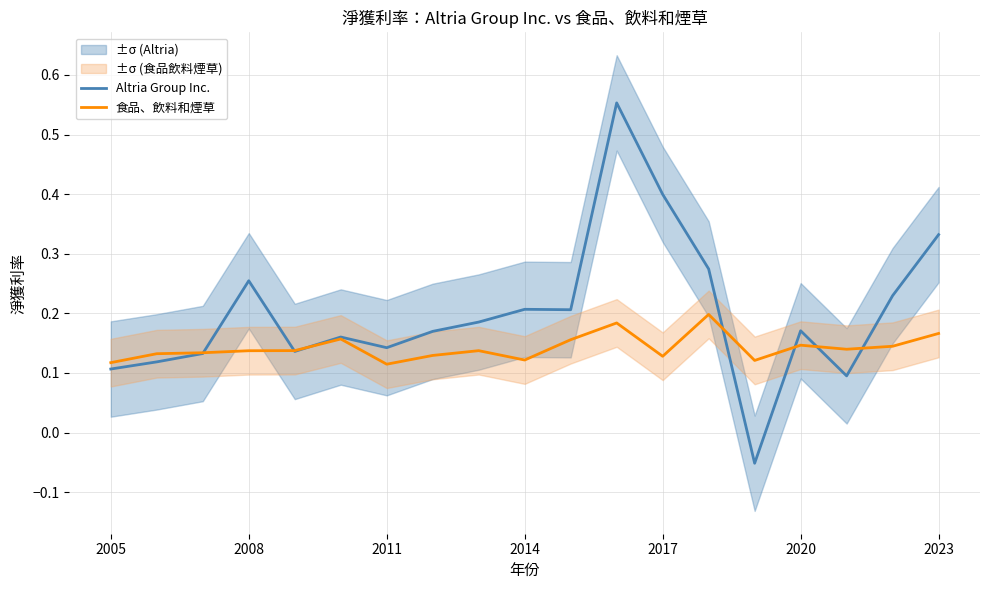

At which label does Altria Group Inc. first exceed 0?

2005